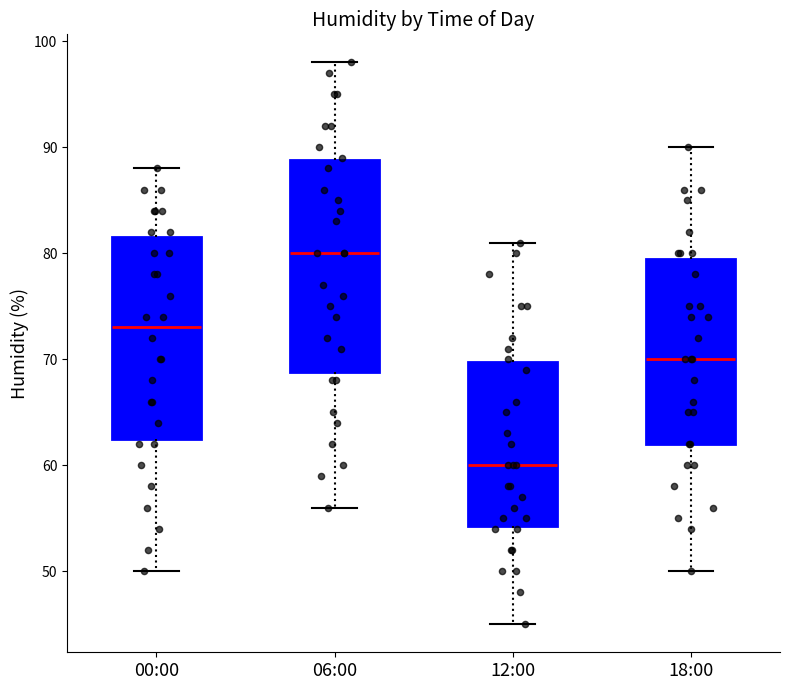

Reading left to right, transcribe this box plot: for each box, give where its median line is, the range the box spans, and where its two whiskers end, as read against the y-axis. The values are not printed on the chart, so give them approximately, as read against the axis.

00:00: median 73, box 63 to 82, whiskers 50 to 88
06:00: median 80, box 69 to 89, whiskers 56 to 98
12:00: median 60, box 54 to 70, whiskers 45 to 81
18:00: median 70, box 62 to 80, whiskers 50 to 90